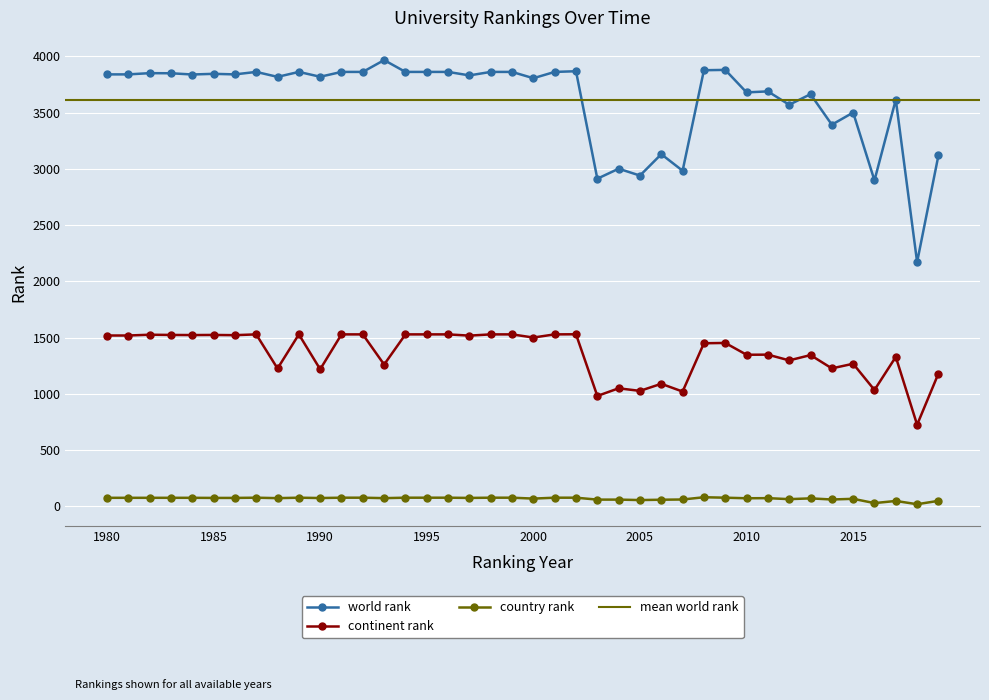

Reading left to right, what are all the values shown in this chart?

world rank: 1980=3839	1981=3839	1982=3850	1983=3849	1984=3838	1985=3844	1986=3839	1987=3861	1988=3817	1989=3861	1990=3818	1991=3861	1992=3861	1993=3966	1994=3861	1995=3861	1996=3861	1997=3830	1998=3861	1999=3861	2000=3805	2001=3861	2002=3867	2003=2912	2004=3001	2005=2940	2006=3130	2007=2983	2008=3876	2009=3879	2010=3679	2011=3688	2012=3569	2013=3663	2014=3392	2015=3500	2016=2897	2017=3615	2018=2171	2019=3119
continent rank: 1980=1519	1981=1519	1982=1526	1983=1524	1984=1523	1985=1524	1986=1522	1987=1529	1988=1226	1989=1529	1990=1219	1991=1529	1992=1529	1993=1261	1994=1529	1995=1529	1996=1529	1997=1518	1998=1529	1999=1529	2000=1501	2001=1529	2002=1530	2003=982	2004=1050	2005=1027	2006=1090	2007=1021	2008=1450	2009=1453	2010=1348	2011=1349	2012=1298	2013=1345	2014=1227	2015=1268	2016=1035	2017=1329	2018=726	2019=1181
country rank: 1980=77	1981=77	1982=77	1983=77	1984=77	1985=76	1986=76	1987=78	1988=74	1989=78	1990=75	1991=78	1992=78	1993=74	1994=78	1995=78	1996=78	1997=76	1998=78	1999=78	2000=70	2001=78	2002=78	2003=61	2004=61	2005=57	2006=60	2007=62	2008=82	2009=78	2010=73	2011=74	2012=65	2013=72	2014=62	2015=68	2016=30	2017=49	2018=20	2019=50